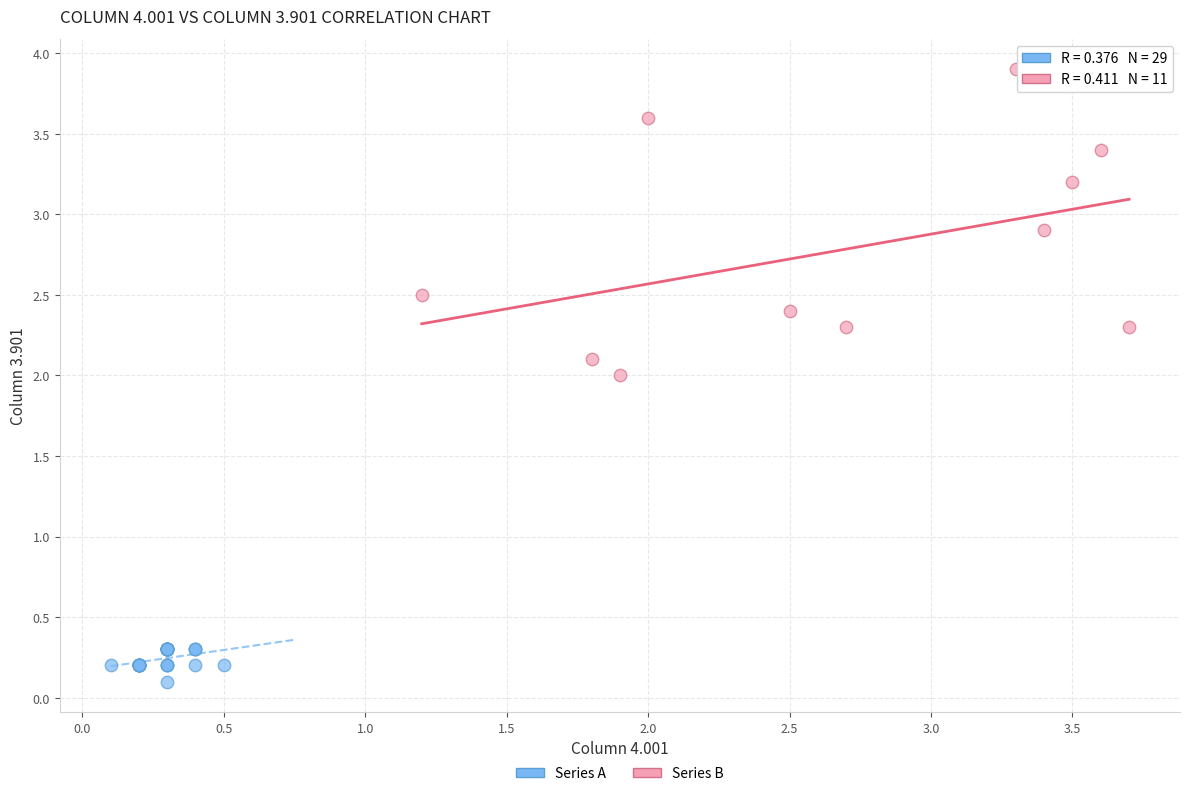

Which series contains the highest Y value?

Series B